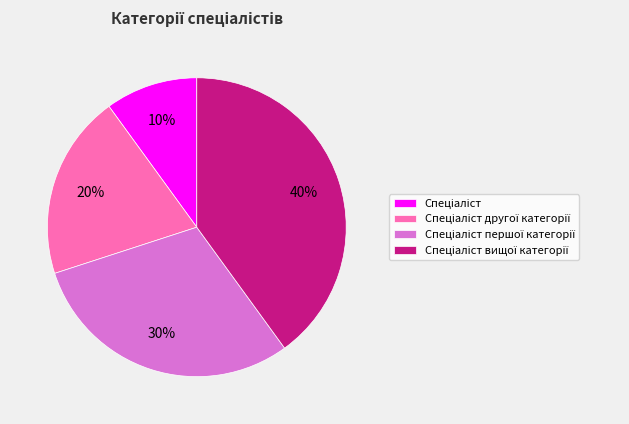

Is there a majority slice in this chart?

No